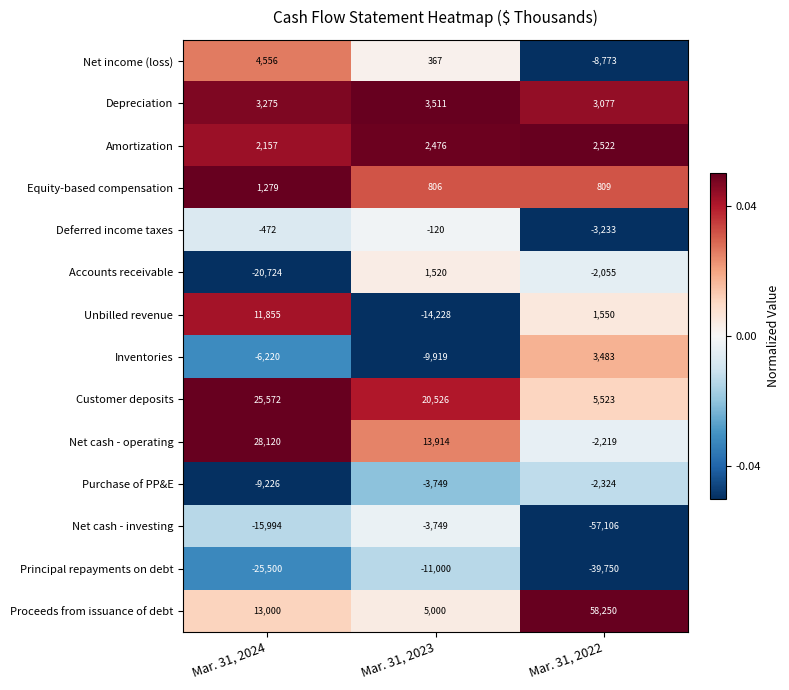

What is the difference between the Customer deposits values at Mar. 31, 2024 and Mar. 31, 2023?

5046